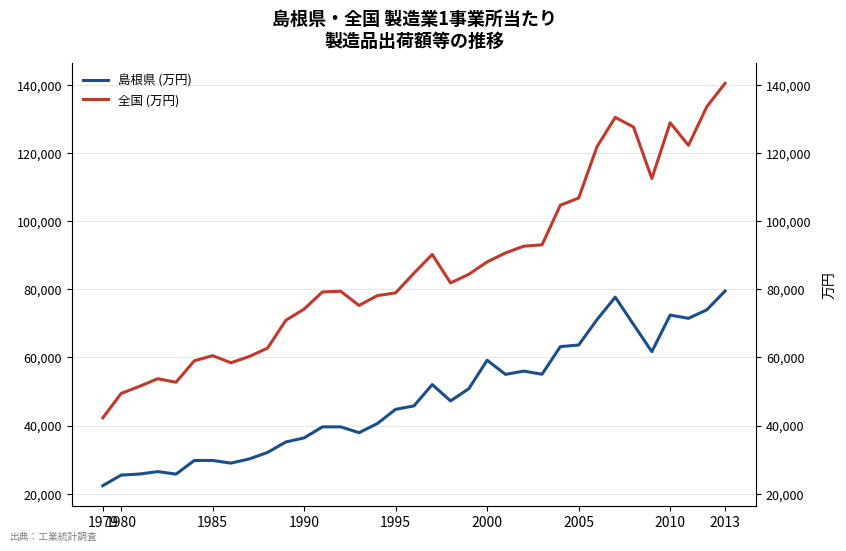

Which category has the lowest value across all series?

1979